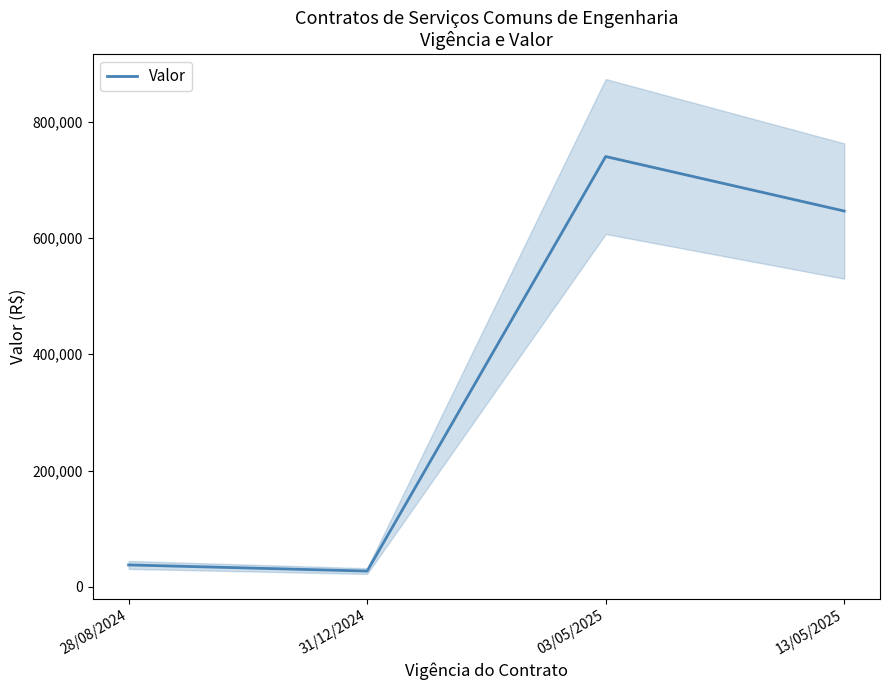

What is the ratio of the value at 28/08/2024 to the value at 13/05/2025?

0.1